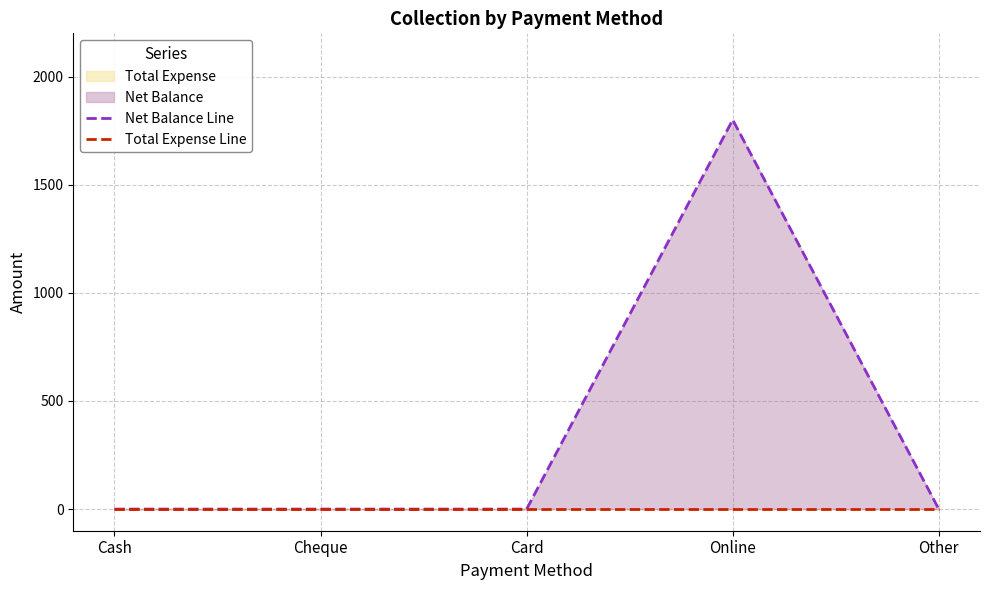

Which series has the widest spread of values?

Net Balance Line